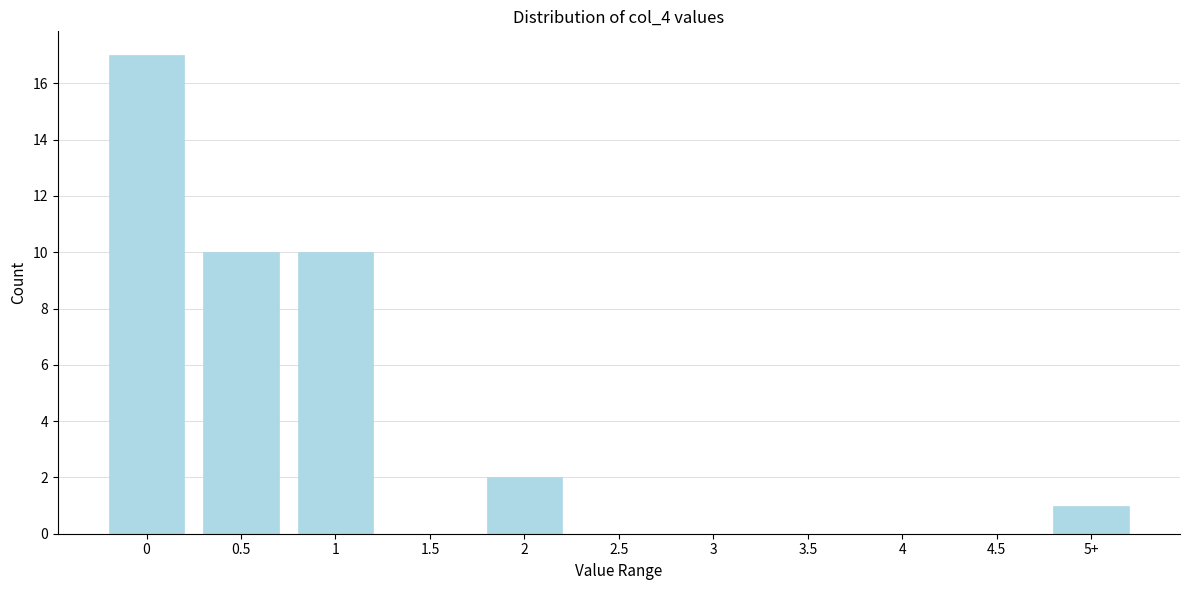

Reading right to left, extract all data points from this chart.

5+=1	4.5=0	4=0	3.5=0	3=0	2.5=0	2=2	1.5=0	1=10	0.5=10	0=17